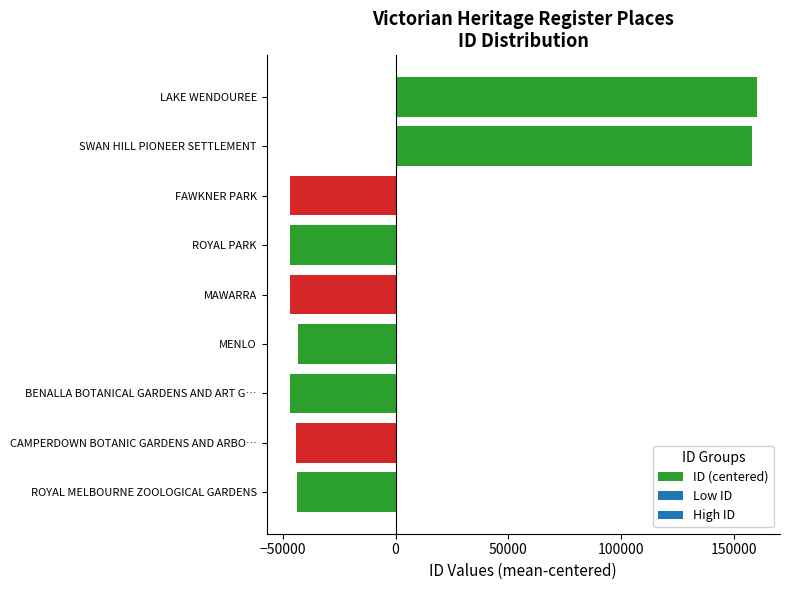

What is the approximate value at ROYAL MELBOURNE ZOOLOGICAL GARDENS?

-43879.3